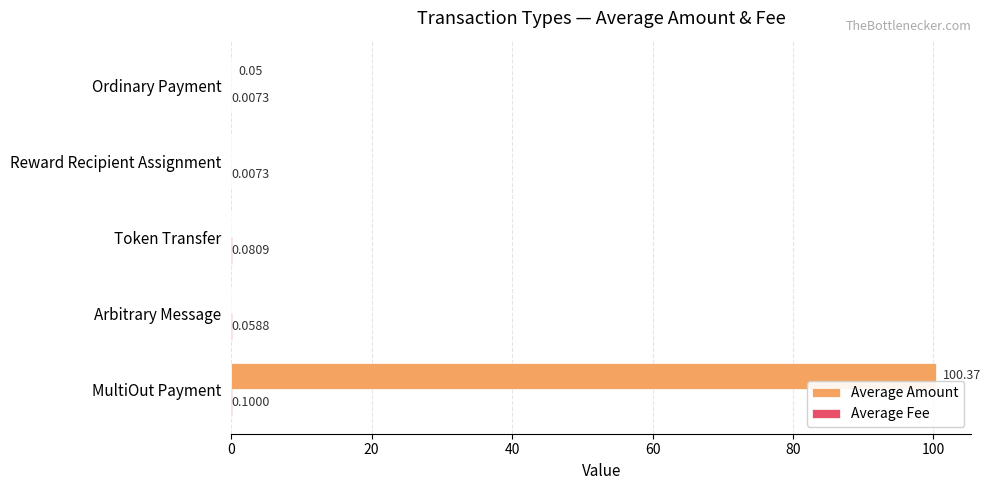

Which series has the largest total across all categories?

Average Amount